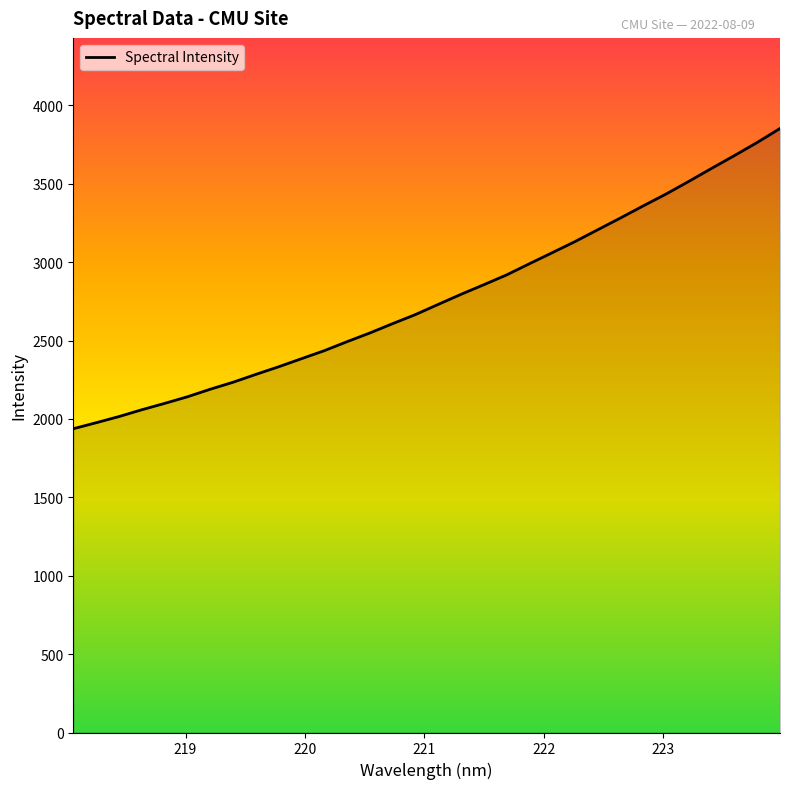

What is the difference between the maximum and minimum values?

1915.3